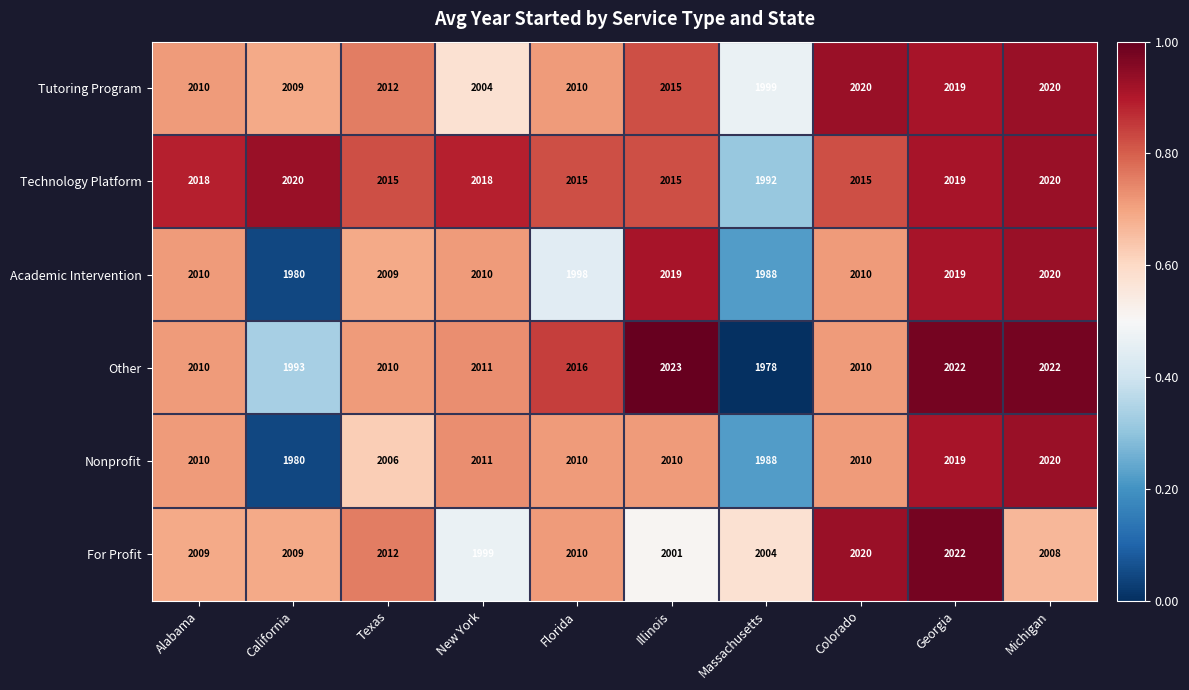

Is it true that Tutoring Program equals 969 at Alabama?

False